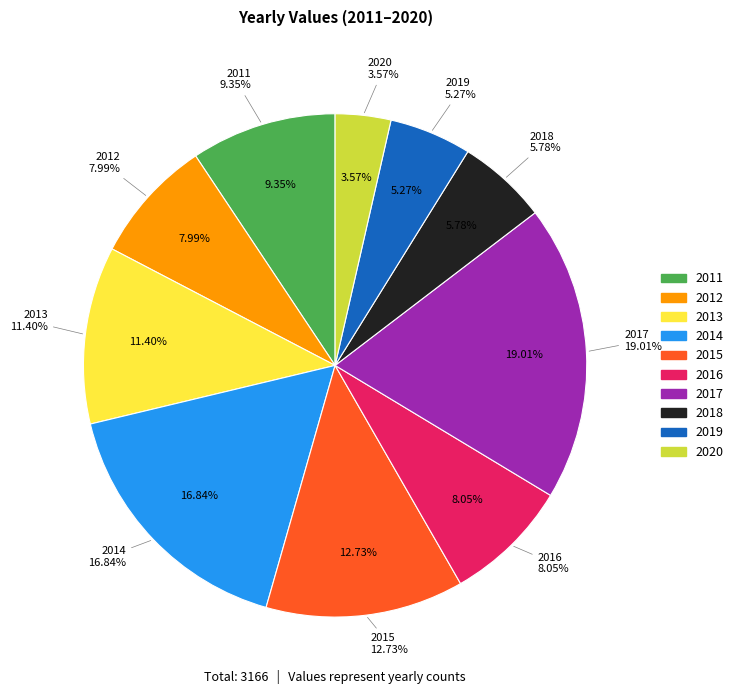

To the nearest percent, what is the combined percentage of 2014 and 2020?

20%